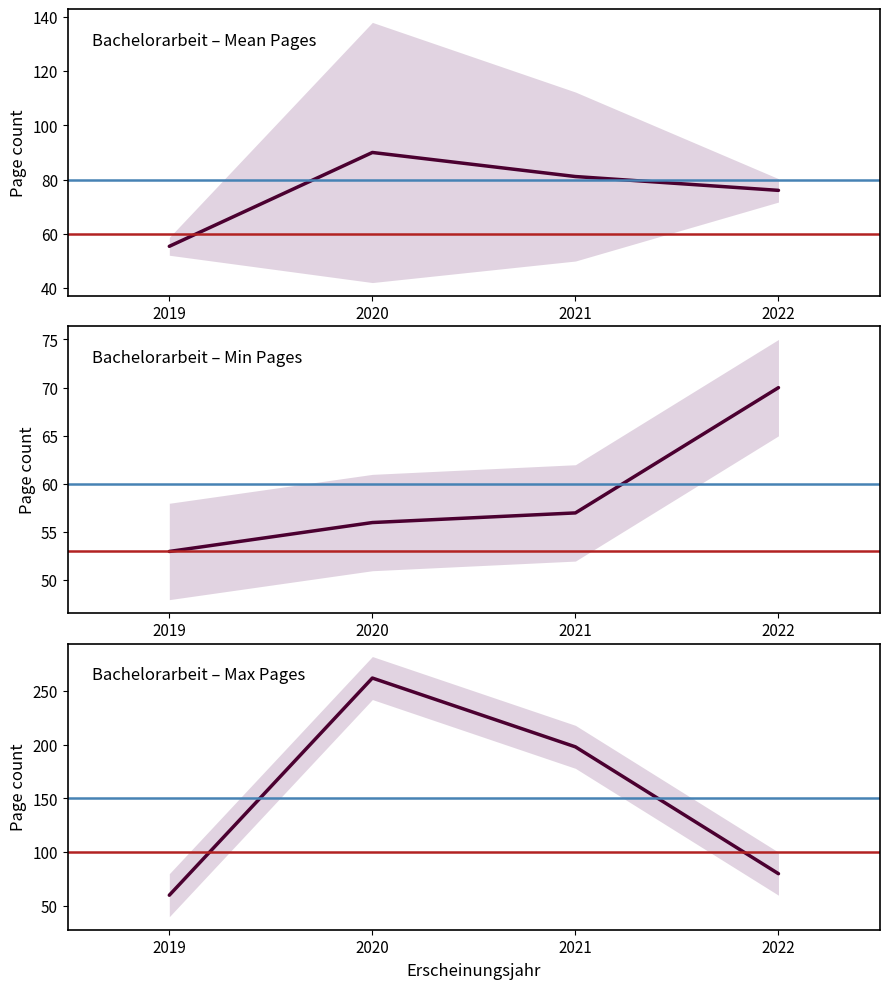

List the series in order of their peak value, lowest first.

Min Page Count, Mean Page Count, Max Page Count